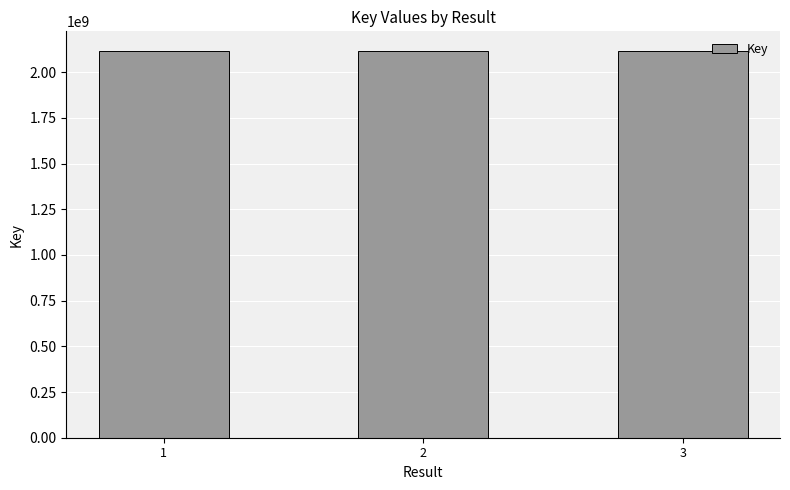

What is the ratio of the value at 1 to the value at 3?

1.0